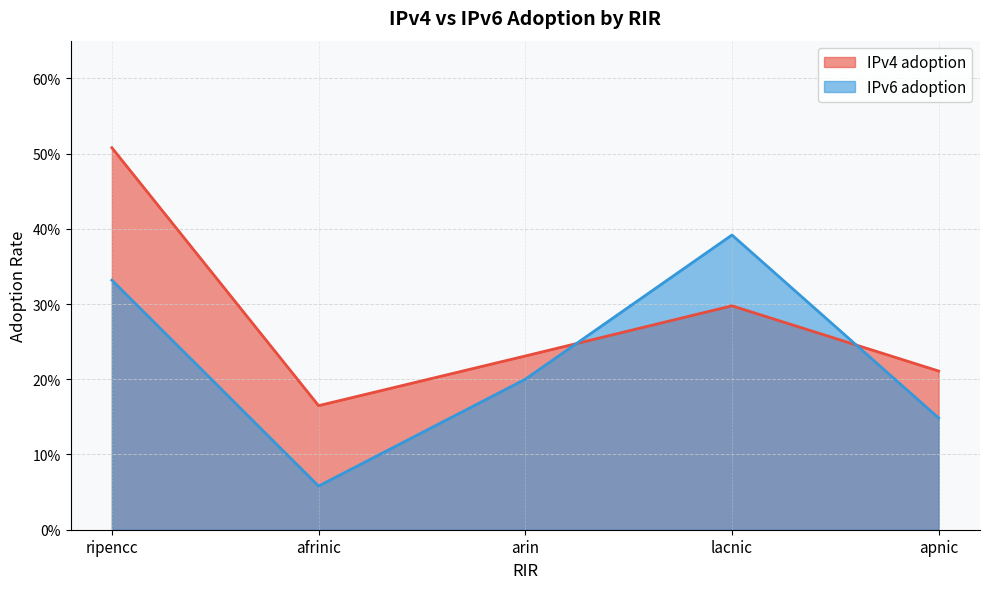

Which series has the largest total across all categories?

IPv4 adoption